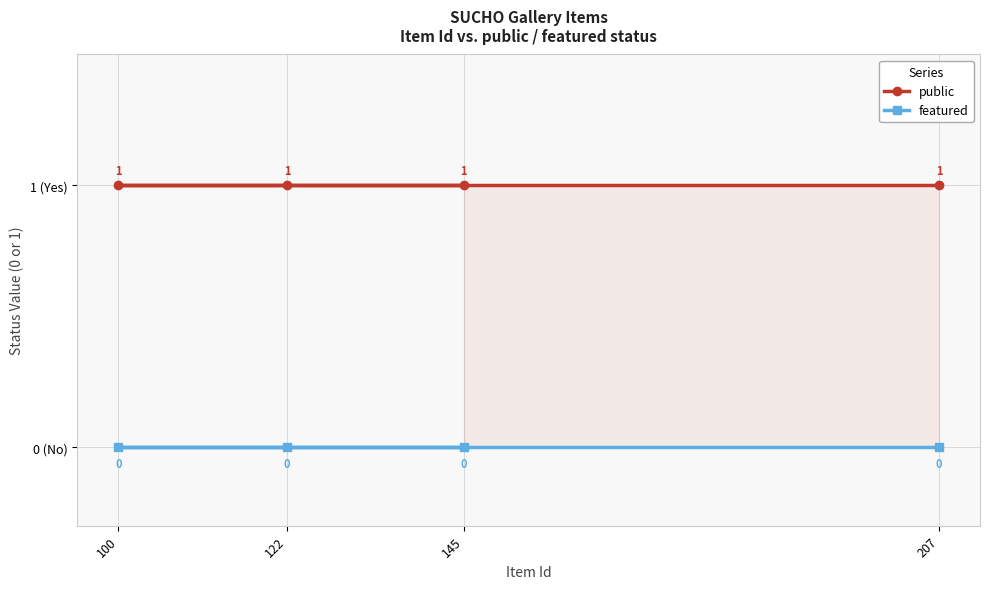

Which series changed the most between 145 and 122?

public